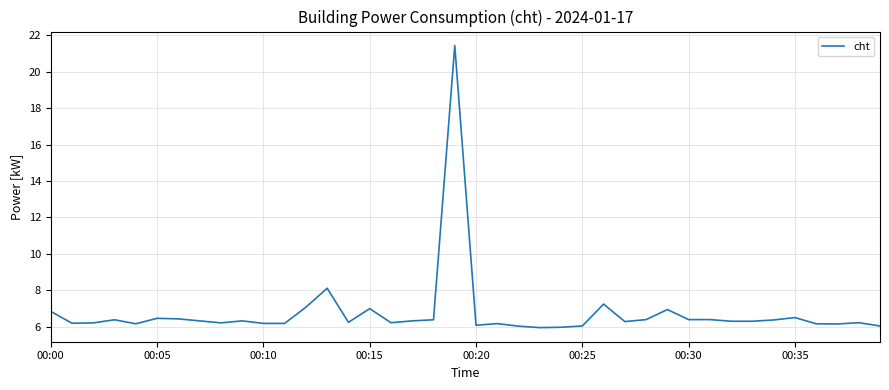

What is the smallest value displayed?

6.0